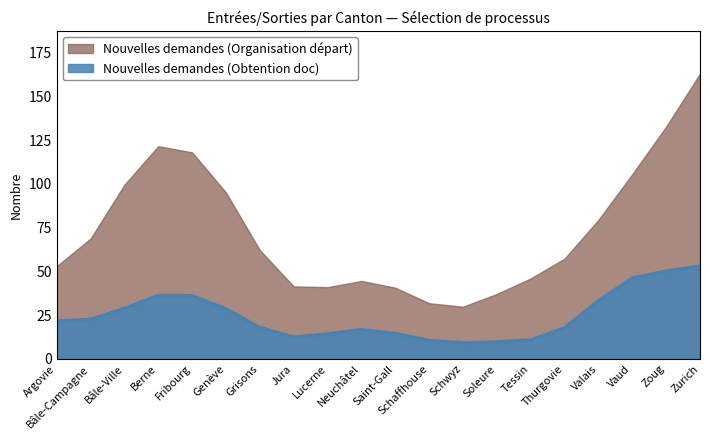

What is the total value across all series at Genève?

123.8